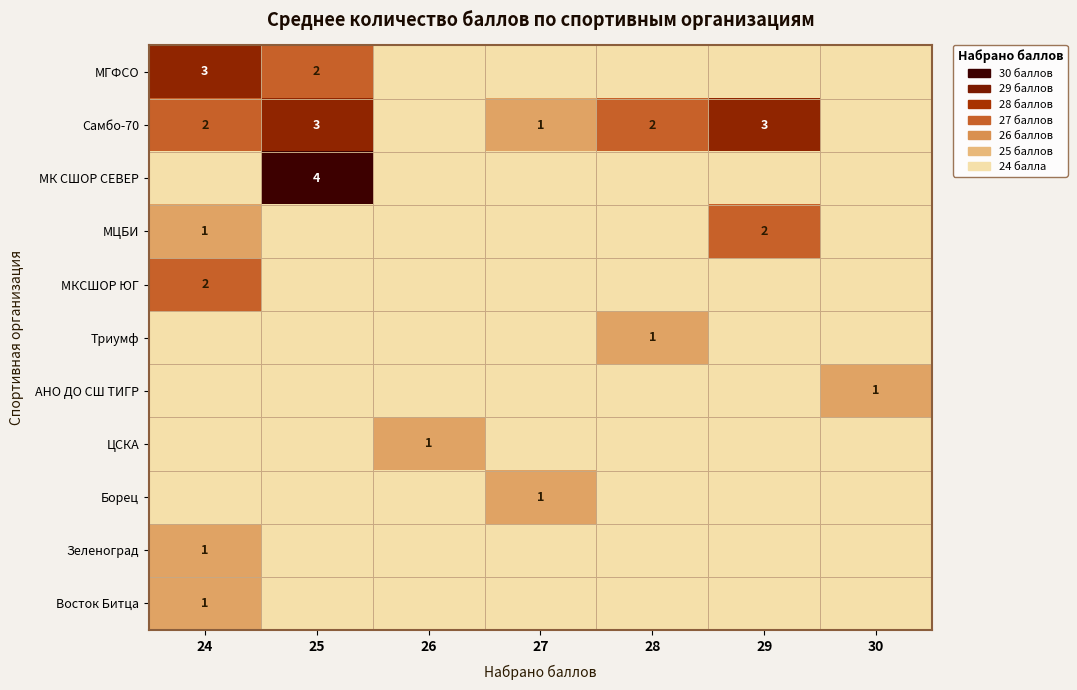

What is the sum of the Триумф values at 28 and 25?

1